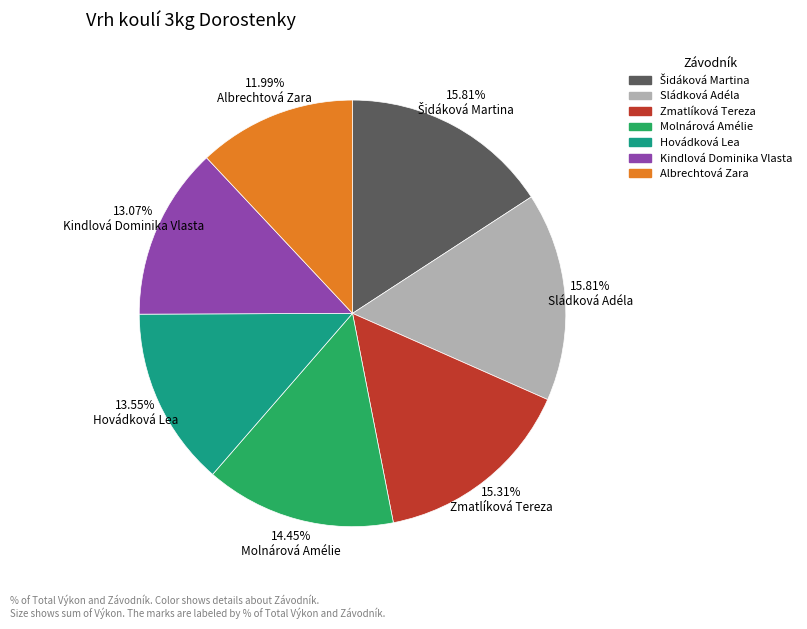

What is the smallest slice in the pie chart?

11.99% Albrechtová Zara